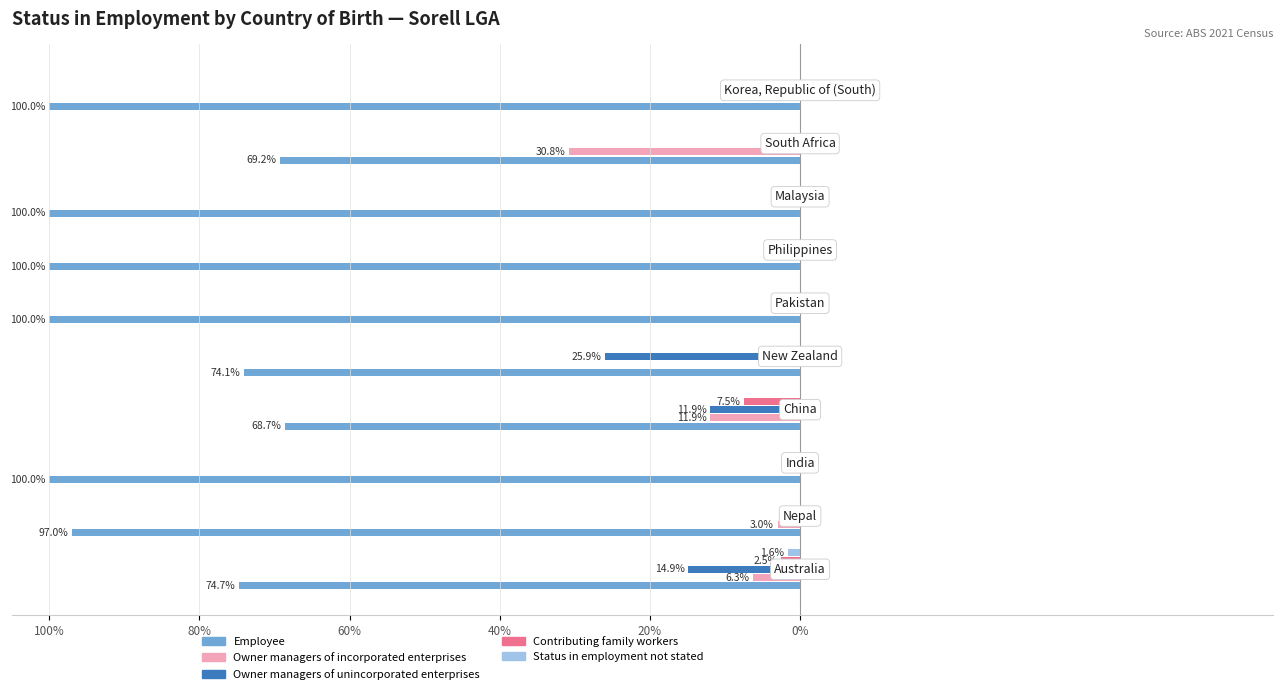

Reading left to right, extract all data points from this chart.

Employee: -74.7	-97.0	-100.0	-68.7	-74.1	-100.0	-100.0	-100.0	-69.2	-100.0
Owner managers of incorporated enterprises: -6.3	-3.0	0.0	-11.9	0.0	0.0	0.0	0.0	-30.8	0.0
Owner managers of unincorporated enterprises: -14.9	0.0	0.0	-11.9	-25.9	0.0	0.0	0.0	0.0	0.0
Contributing family workers: -2.5	0.0	0.0	-7.5	0.0	0.0	0.0	0.0	0.0	0.0
Status in employment not stated: -1.6	0.0	0.0	0.0	0.0	0.0	0.0	0.0	0.0	0.0